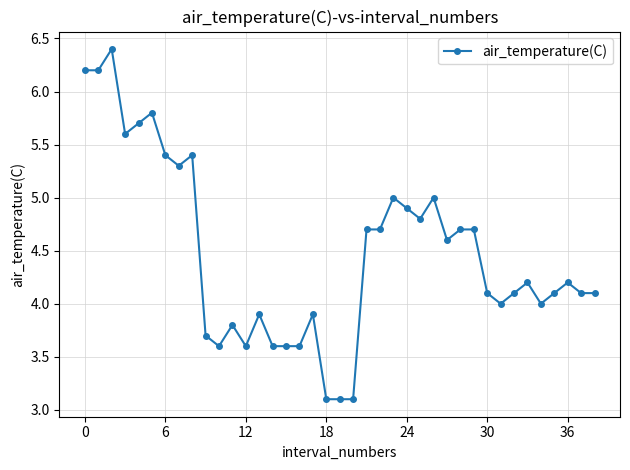

What is the difference between the second highest and second lowest values?

3.1